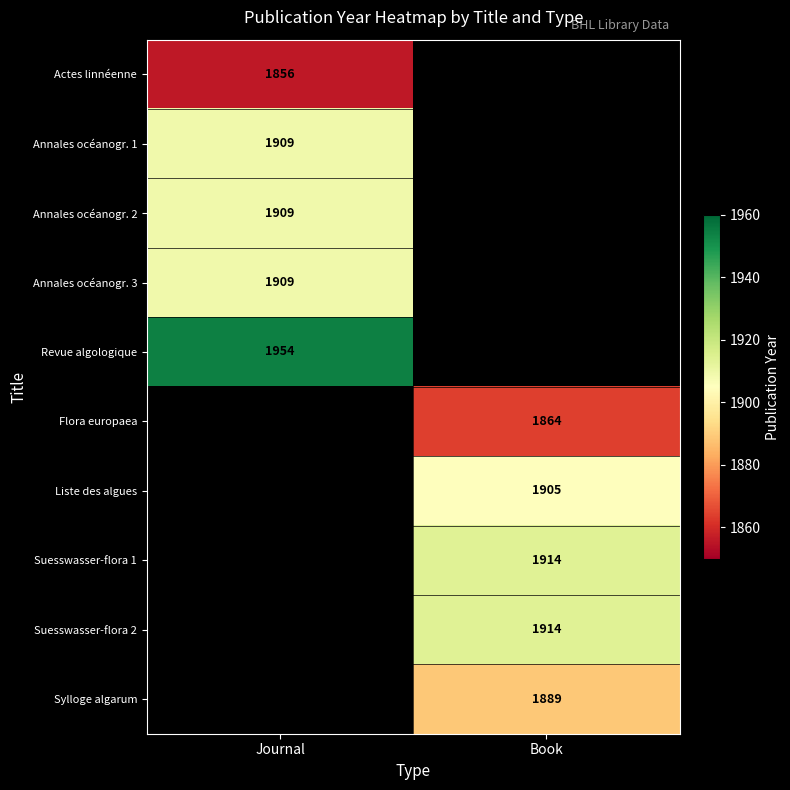

The value of Annales océanogr. 1 at Journal is 888. True or false?

False